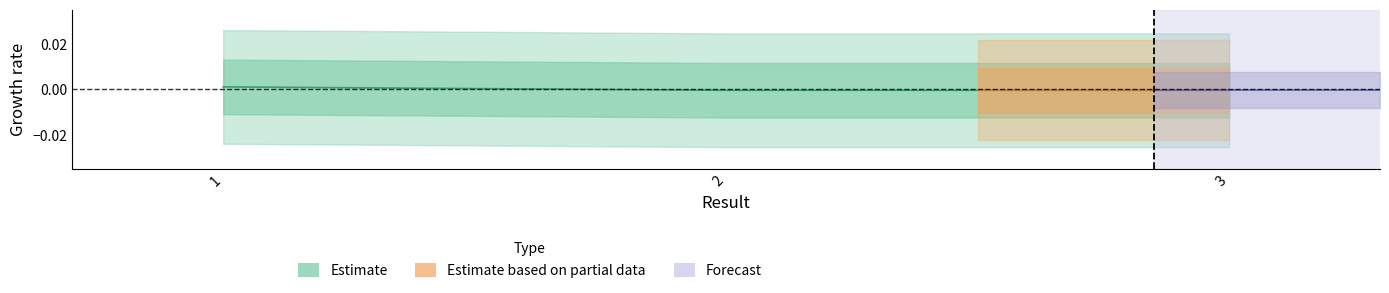

How many positive values are there?

1